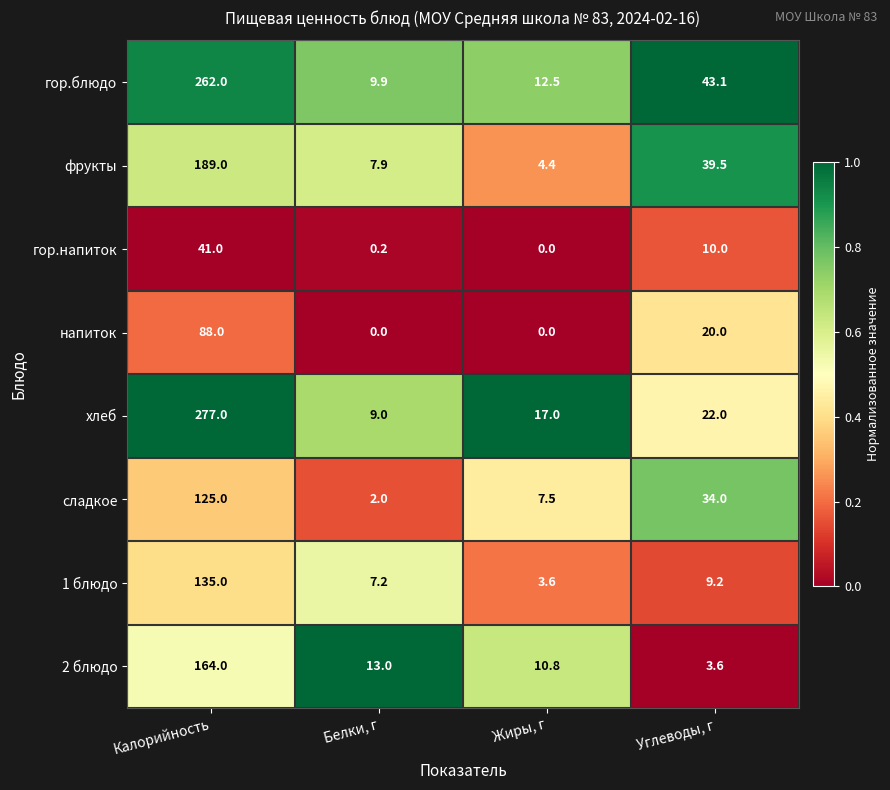

What is the sum of the фрукты values at Белки, г and Жиры, г?

12.3